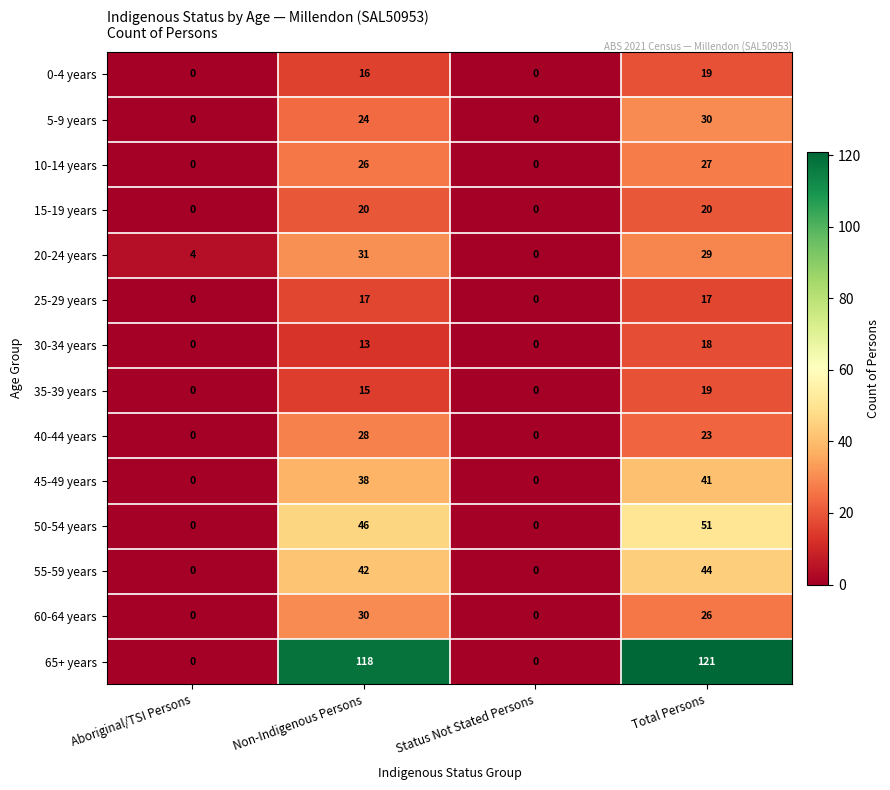

List the labels in order of 20-24 years value, largest first.

Non-Indigenous Persons, Total Persons, Aboriginal/TSI Persons, Status Not Stated Persons